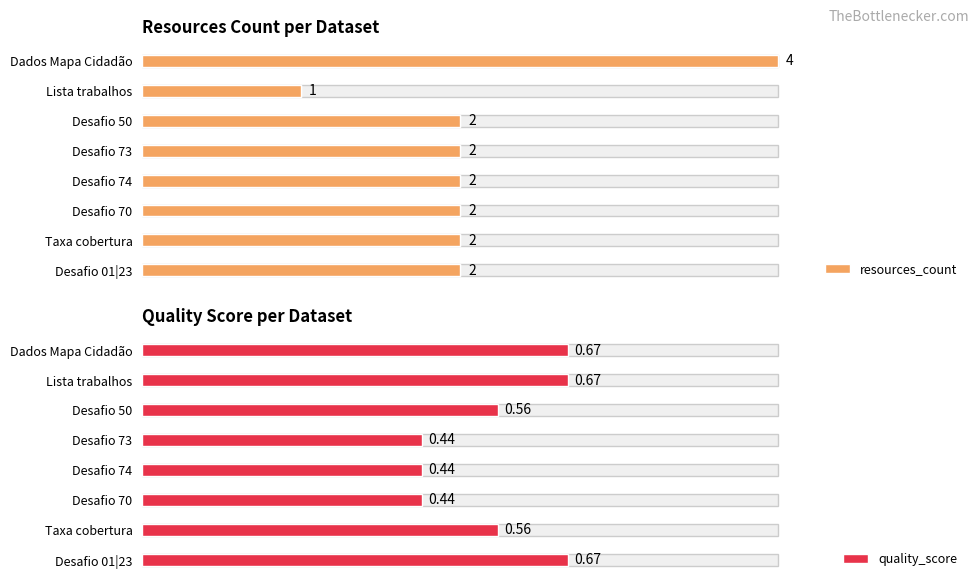

Which series has the largest total across all categories?

resources_count